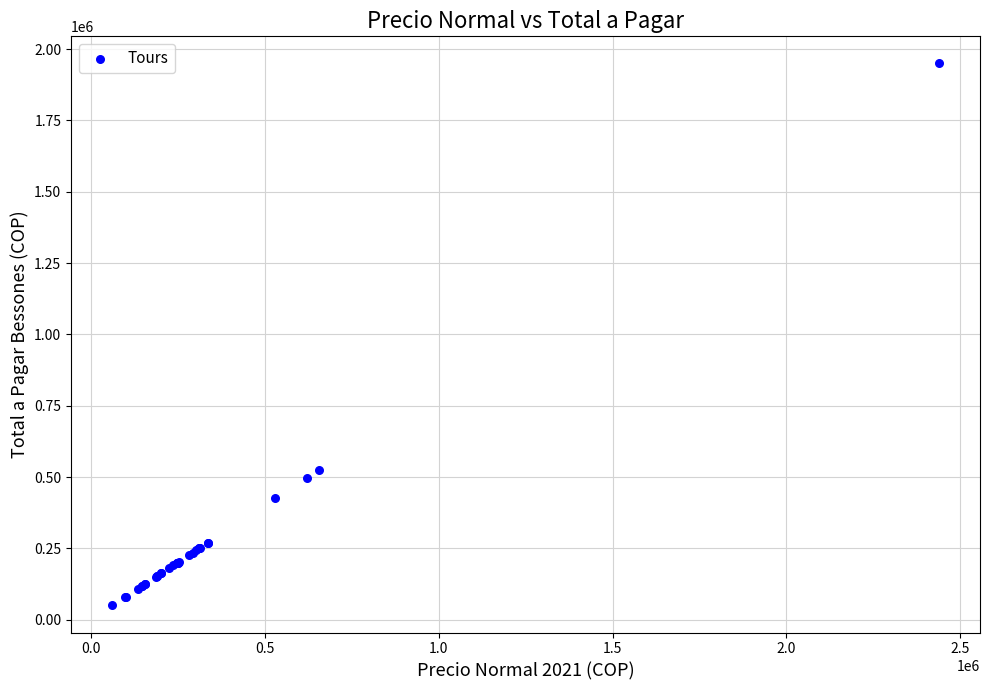

What Y value in the scatter plot is closest to 1000000?

525000